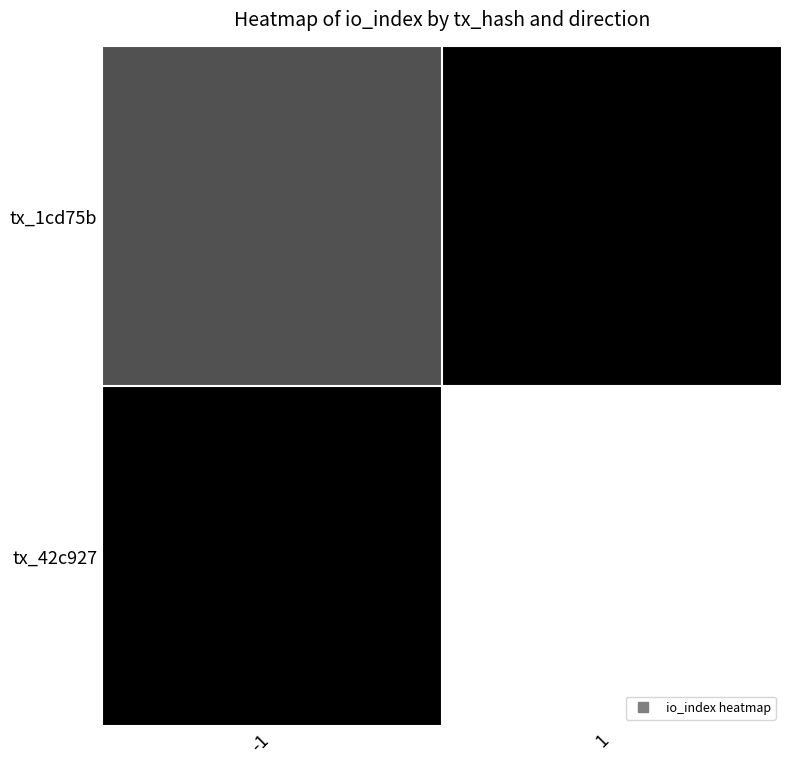

Which has a higher value, -1 or 1?

-1